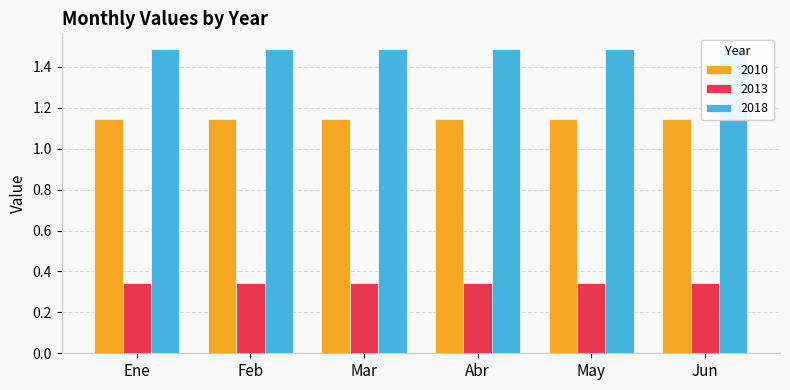

What are all the series names shown in the legend?

2010, 2013, 2018